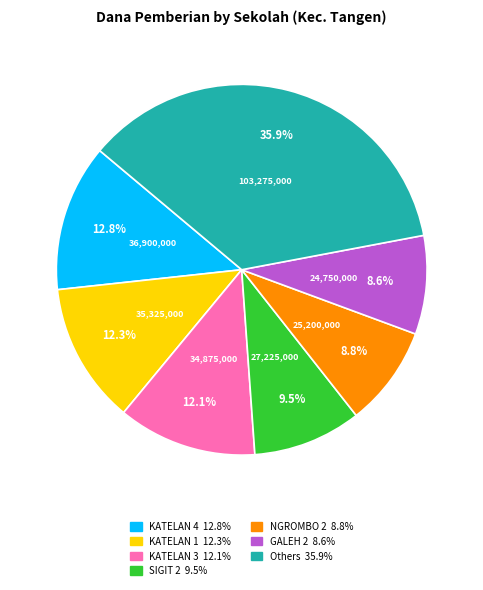

Is there any slice that represents more than half of the pie?

No